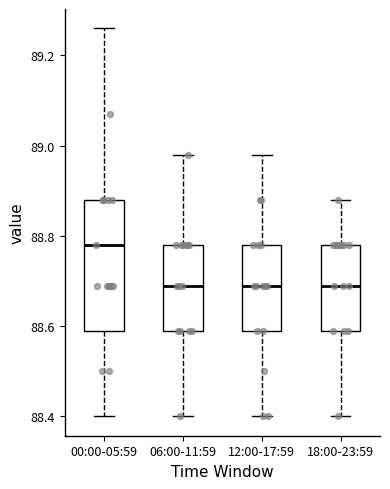

Comparing the boxes themselves (not the whiskers), which one is the tallest?

00:00-05:59